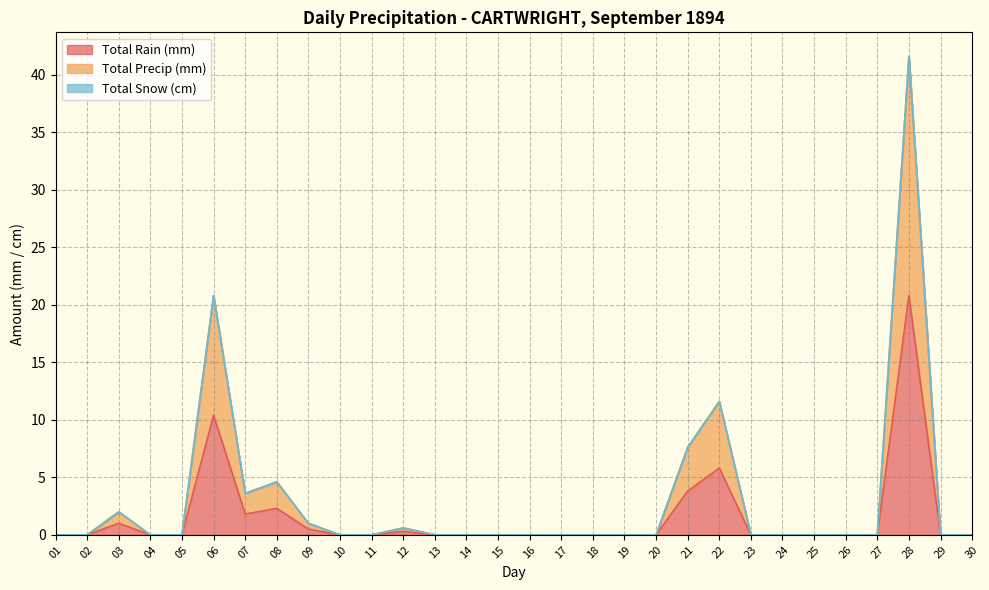

Between 06 and 15, which series saw the biggest shift?

Total Precip (mm)